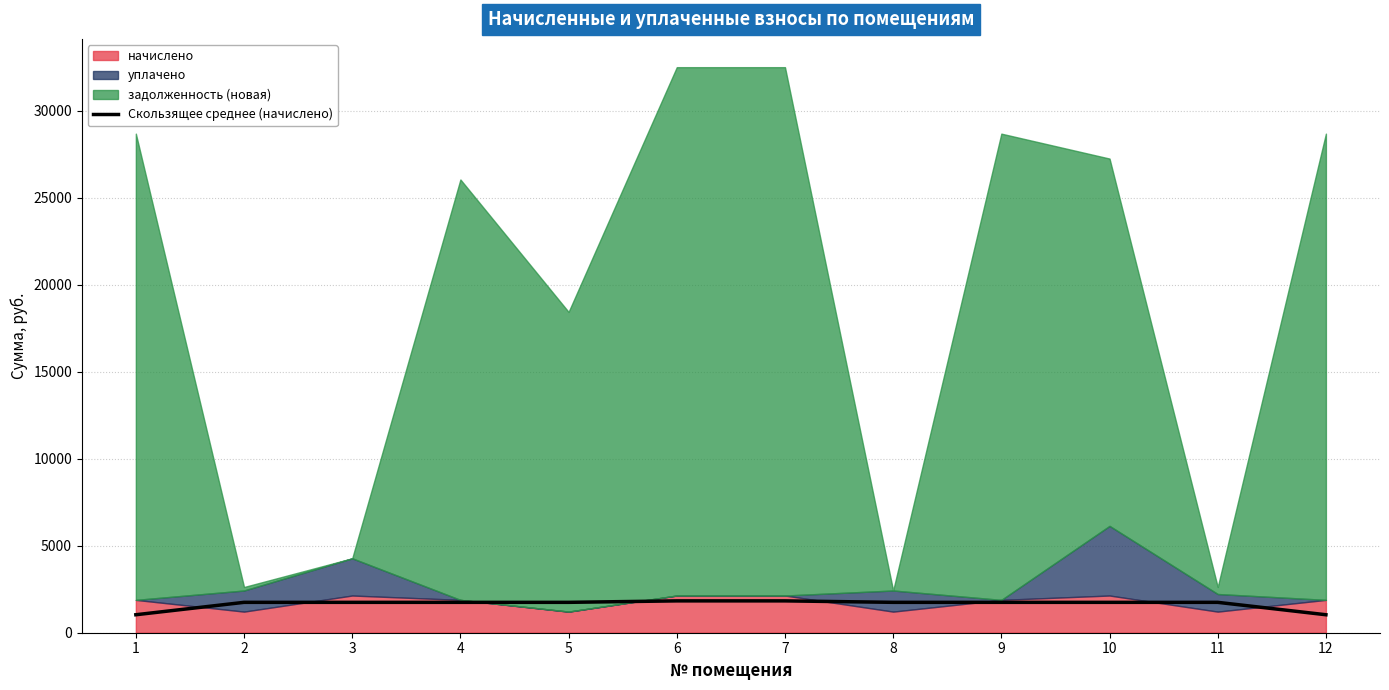

Is it true that the value at 3 is 1745.7?

True